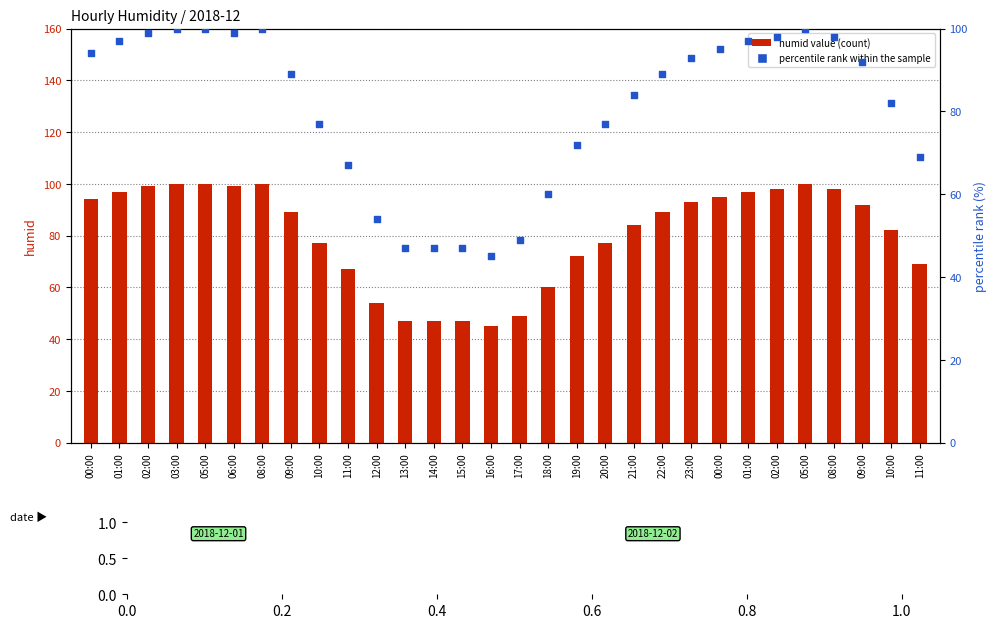

Which series contains the highest Y value?

humid value